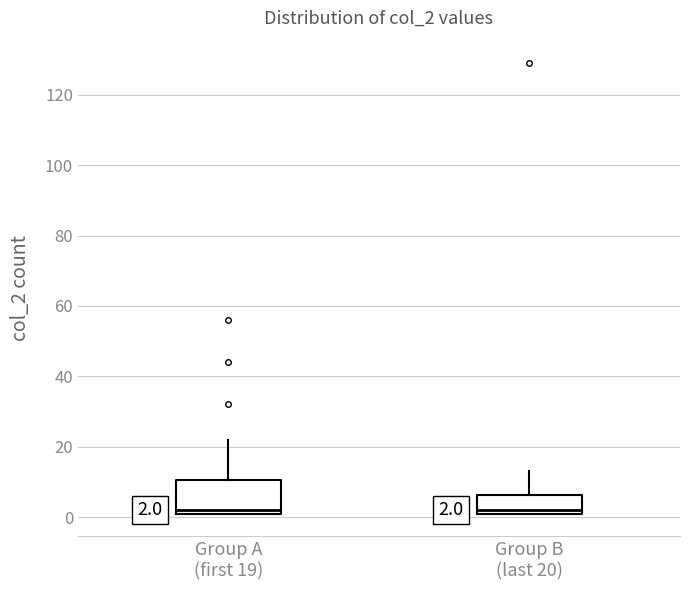

Comparing the boxes themselves (not the whiskers), which one is the tallest?

Group A (first 19)